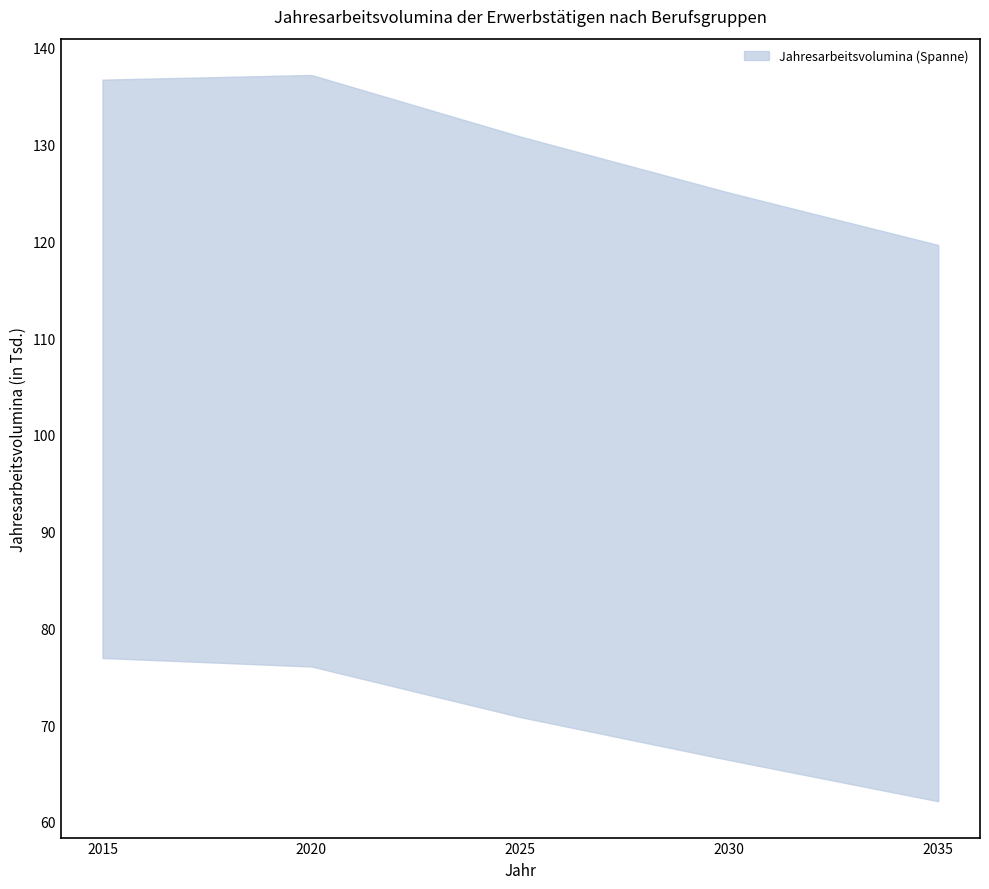

Is this an area chart (filled region under the line)?

No